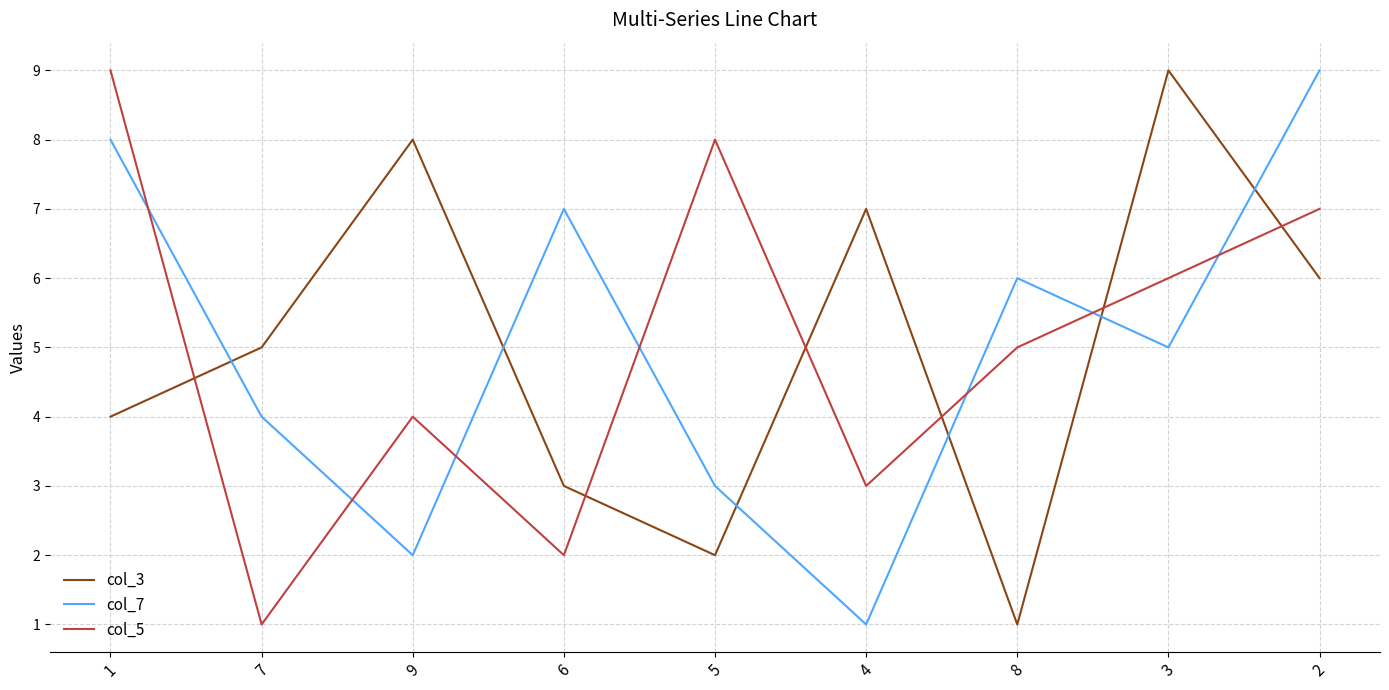

Reading left to right, extract all data points from this chart.

col_3: 4	5	8	3	2	7	1	9	6
col_7: 8	4	2	7	3	1	6	5	9
col_5: 9	1	4	2	8	3	5	6	7